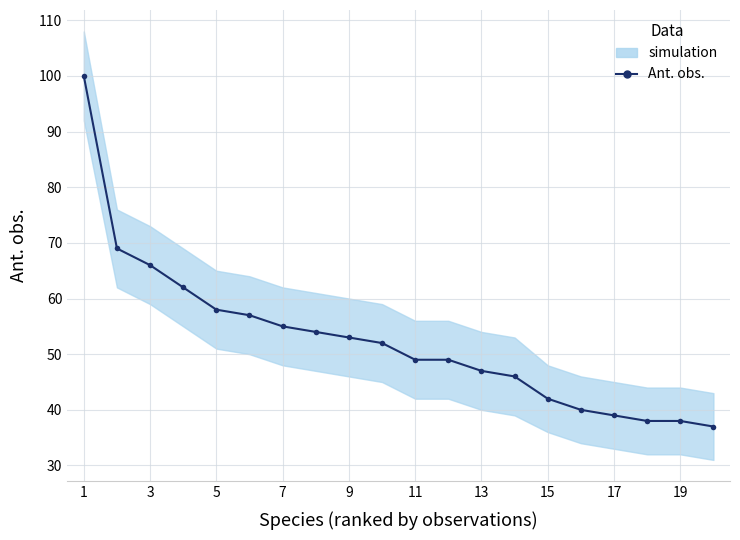

Does the chart have visible grid lines?

Yes